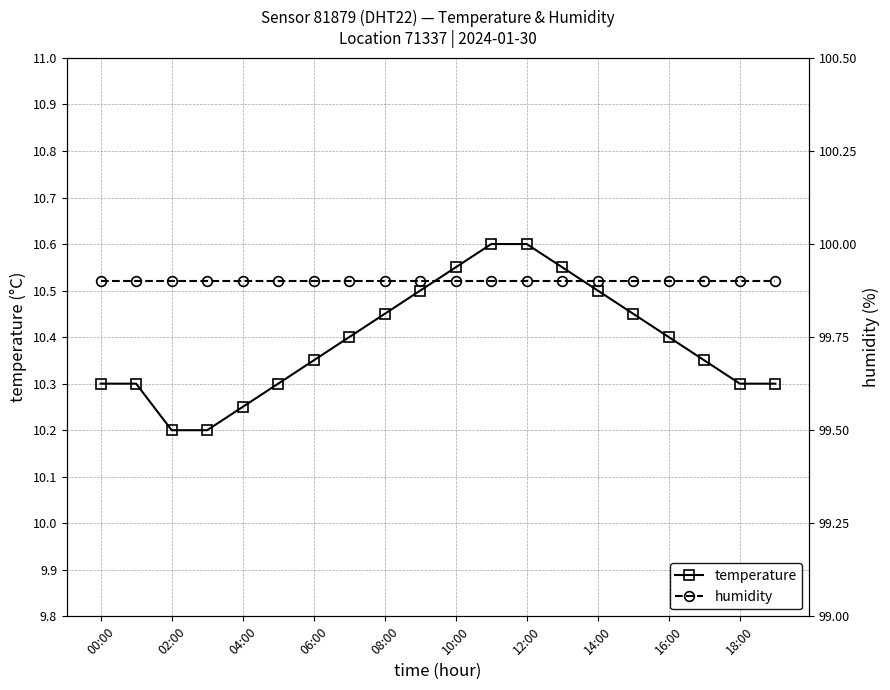

What are all the series names shown in the legend?

temperature, humidity